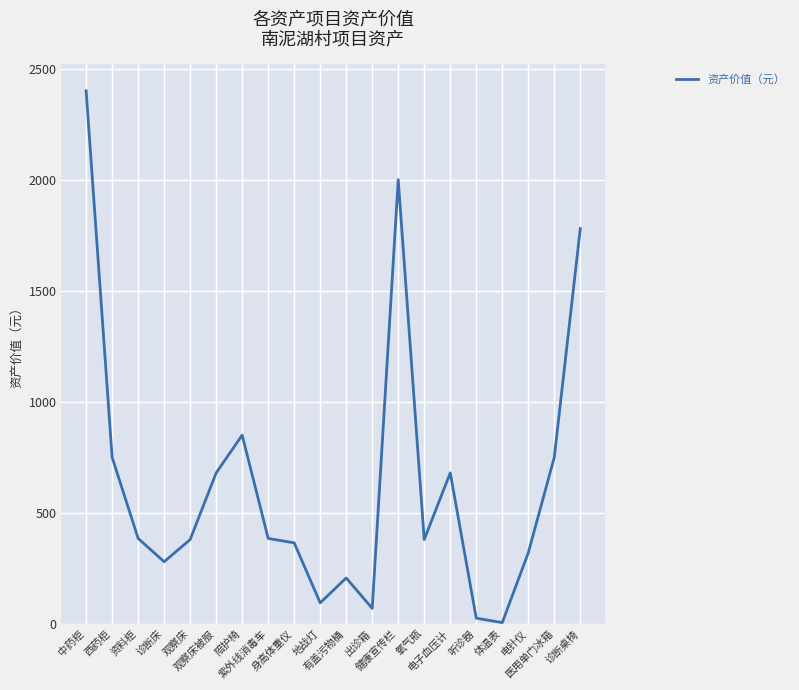

Between 资料柜 and 氧气瓶, which is larger?

资料柜